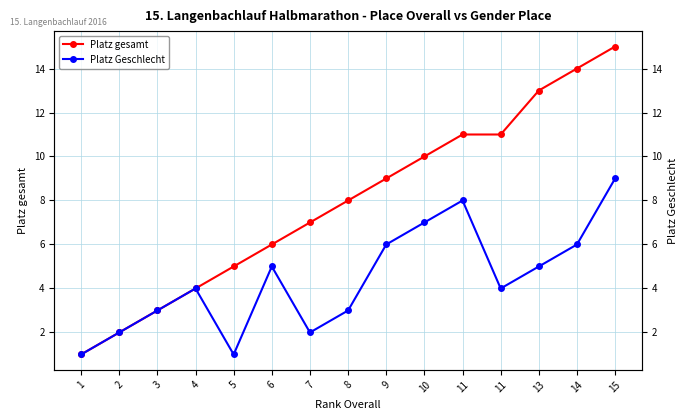

Which has a higher value, 11 or 4?

11